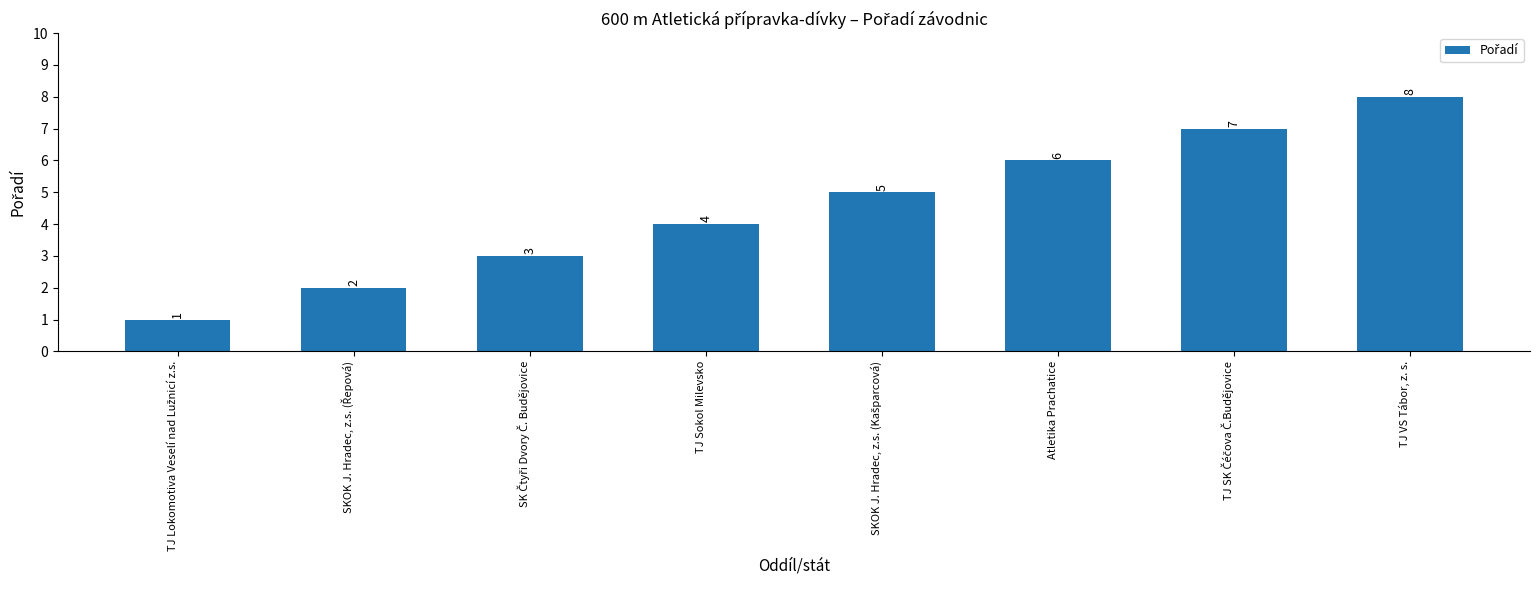

Does the chart contain stacked bars?

No